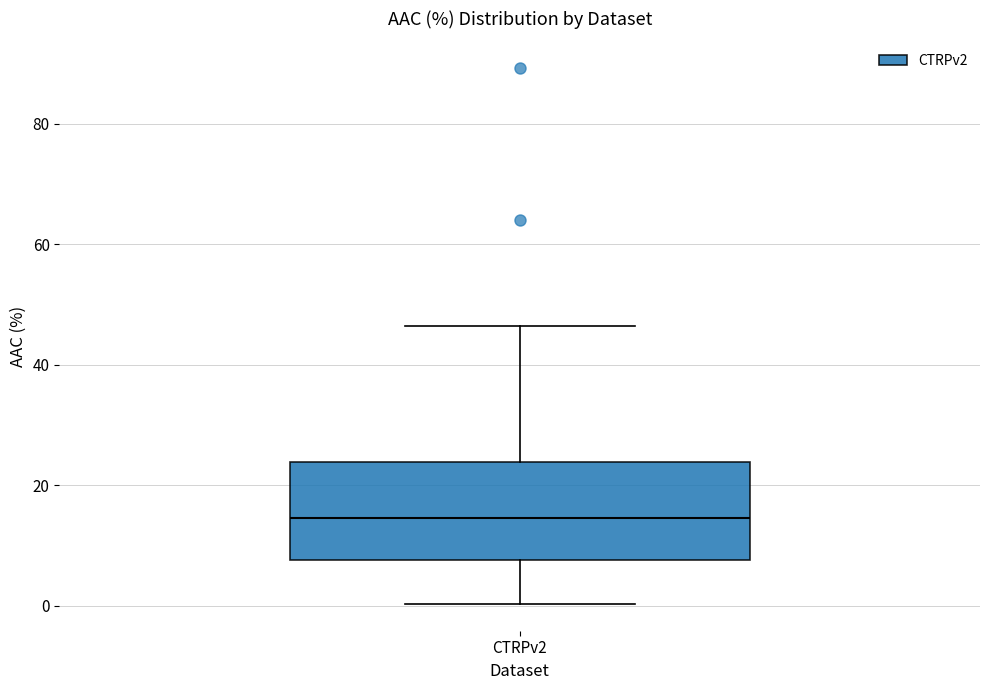

Where does the lower whisker of the box for CTRPv2 end on the y-axis? The values are not printed on the chart, so give them approximately, as read against the axis.

0